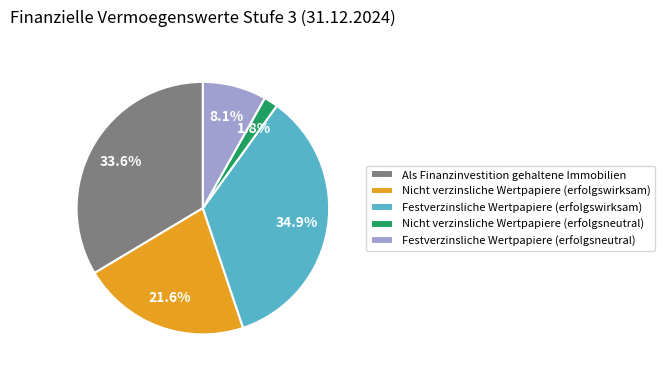

Do Als Finanzinvestition gehaltene Immobilien and Nicht verzinsliche Wertpapiere (erfolgsneutral) together represent more than half of the pie?

No